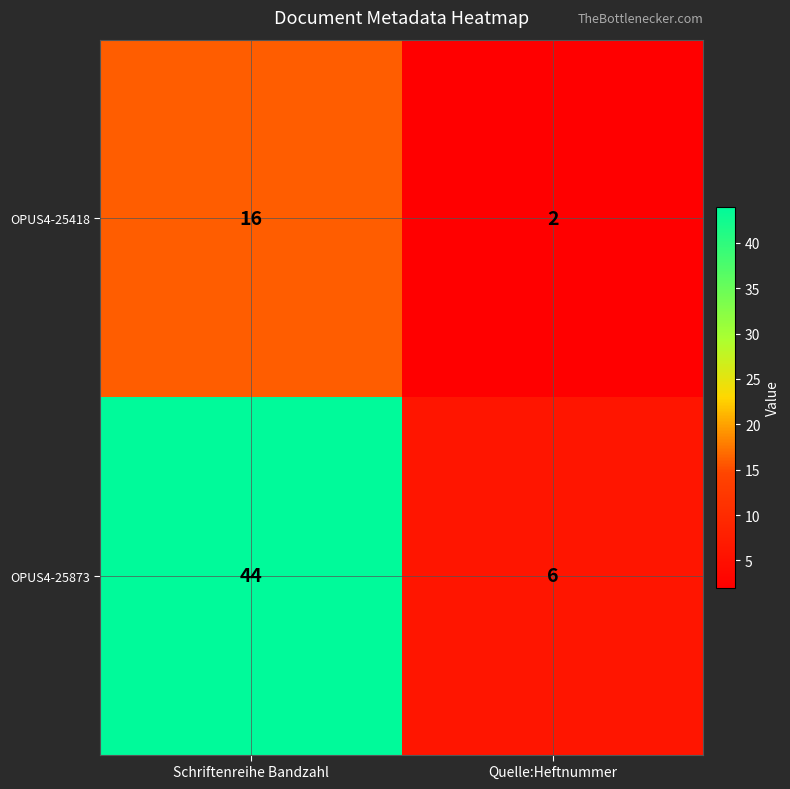

Which series has the largest total across all categories?

OPUS4-25873